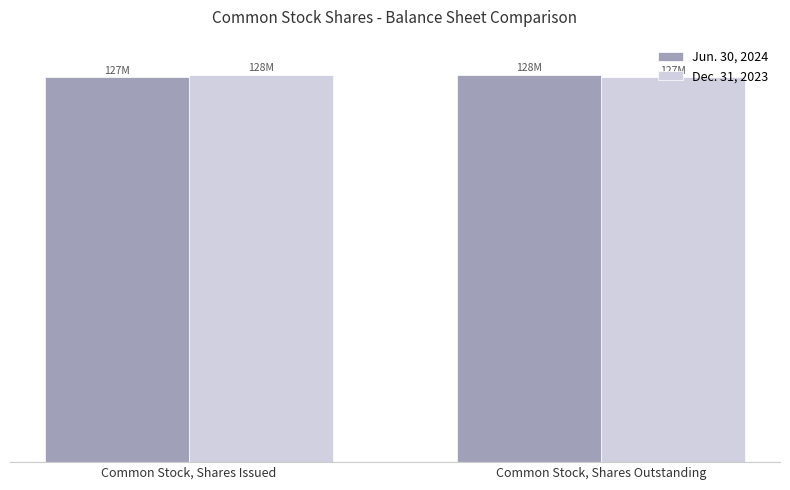

At Common Stock, Shares Issued, list the series in order from smallest to largest.

Jun. 30, 2024, Dec. 31, 2023